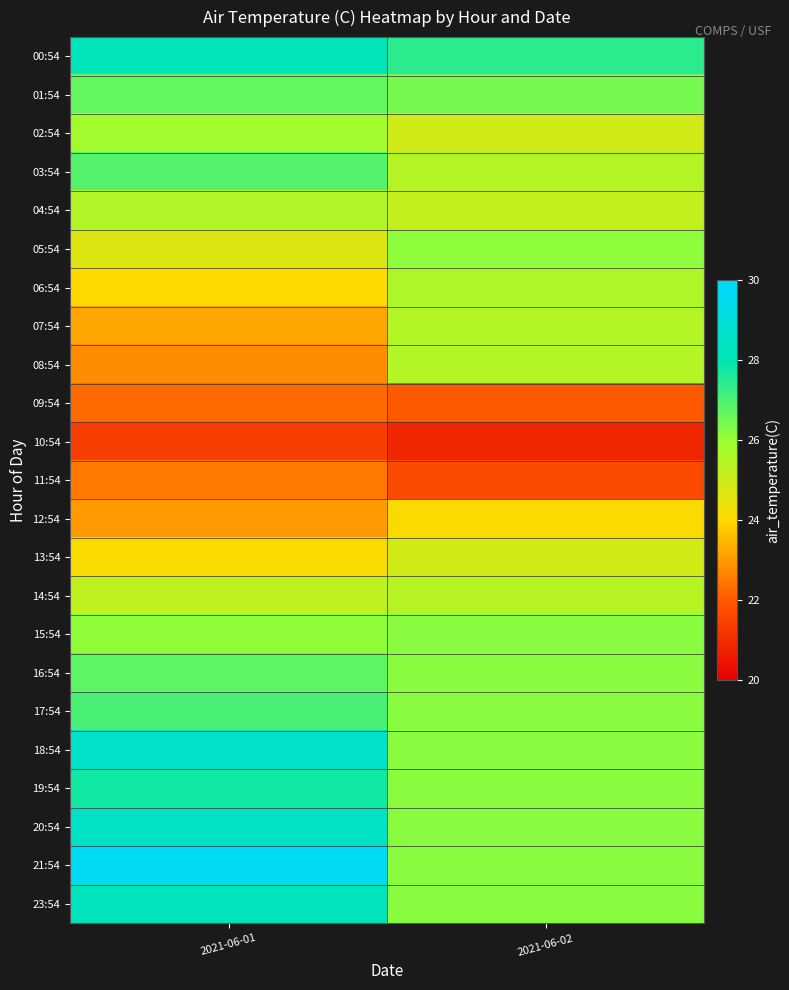

Reading left to right, transcribe all the data shown in this chart.

00:54: 2021-06-01=28.2	2021-06-02=27.5
01:54: 2021-06-01=26.7	2021-06-02=26.5
02:54: 2021-06-01=25.8	2021-06-02=25.0
03:54: 2021-06-01=26.9	2021-06-02=25.4
04:54: 2021-06-01=25.5	2021-06-02=25.2
05:54: 2021-06-01=24.6	2021-06-02=26.2
06:54: 2021-06-01=24.0	2021-06-02=25.6
07:54: 2021-06-01=23.2	2021-06-02=25.5
08:54: 2021-06-01=22.8	2021-06-02=25.5
09:54: 2021-06-01=22.3	2021-06-02=22.0
10:54: 2021-06-01=21.4	2021-06-02=20.9
11:54: 2021-06-01=22.5	2021-06-02=21.7
12:54: 2021-06-01=23.0	2021-06-02=24.1
13:54: 2021-06-01=24.1	2021-06-02=24.9
14:54: 2021-06-01=25.3	2021-06-02=25.4
15:54: 2021-06-01=26.1	2021-06-02=26.2
16:54: 2021-06-01=26.8	2021-06-02=26.2
17:54: 2021-06-01=27.0	2021-06-02=26.2
18:54: 2021-06-01=28.5	2021-06-02=26.2
19:54: 2021-06-01=27.8	2021-06-02=26.2
20:54: 2021-06-01=28.5	2021-06-02=26.2
21:54: 2021-06-01=29.7	2021-06-02=26.2
23:54: 2021-06-01=28.2	2021-06-02=26.2